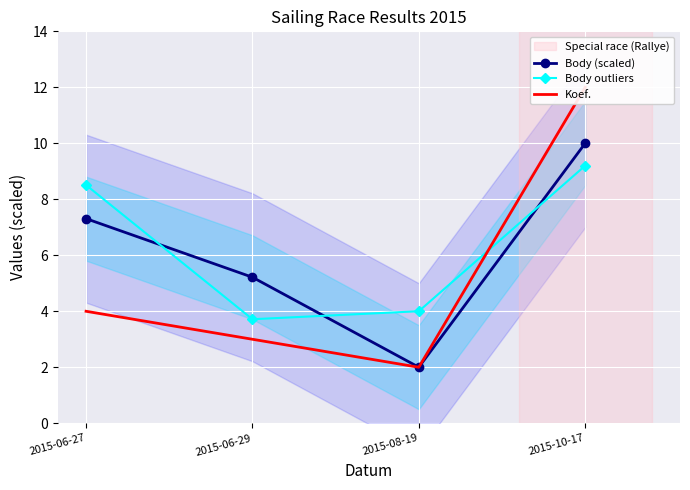

The value of Body outliers at 2015-06-27 is 15.1. True or false?

False